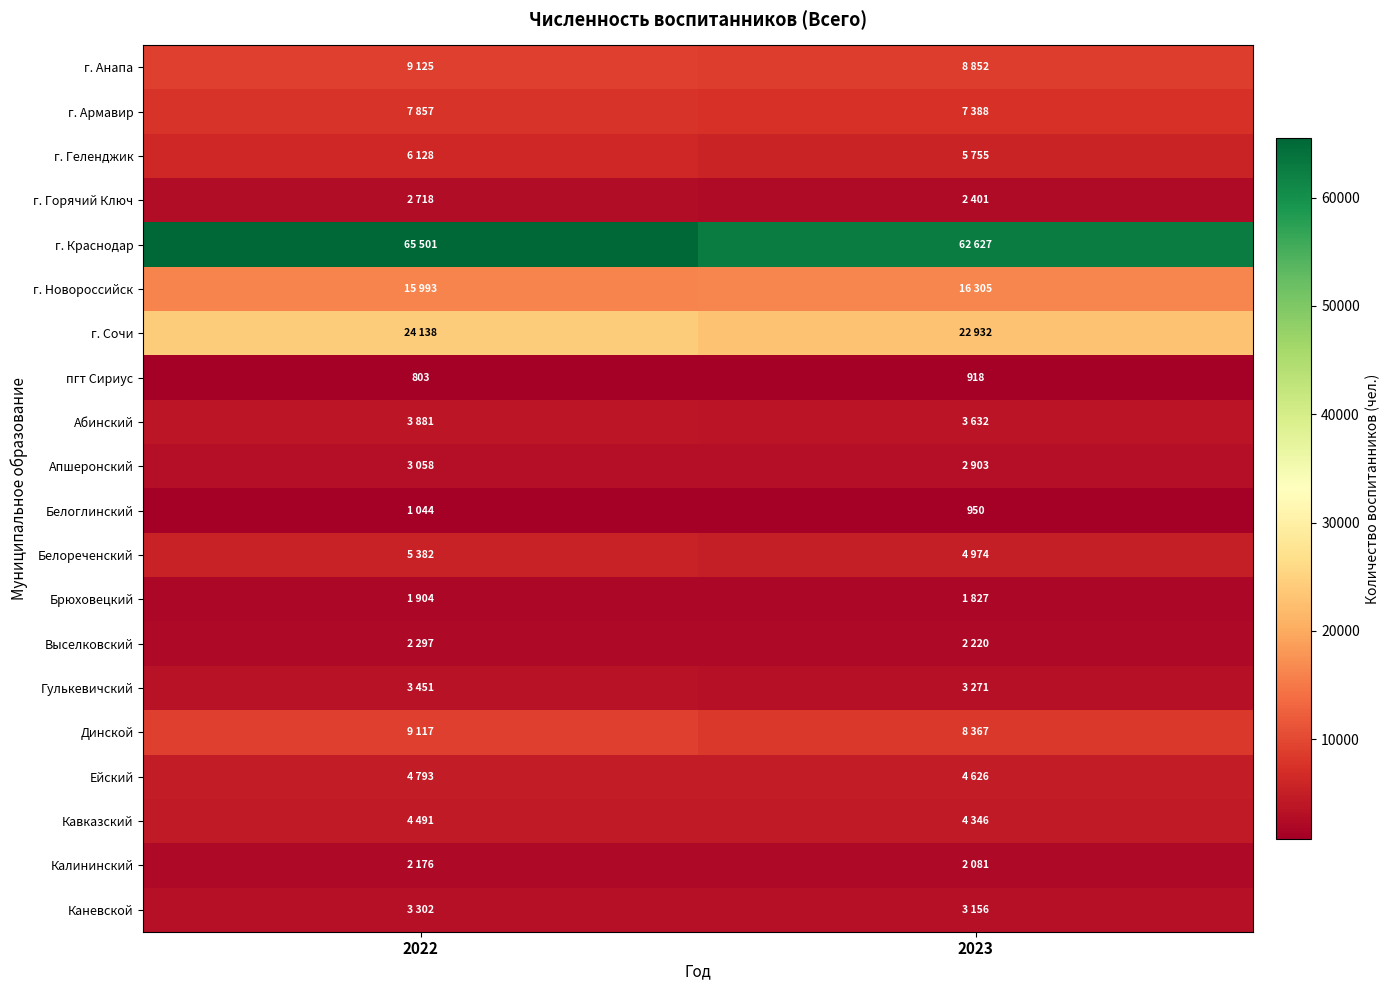

The Белоглинский series shows 950 at 2023. True or false?

True